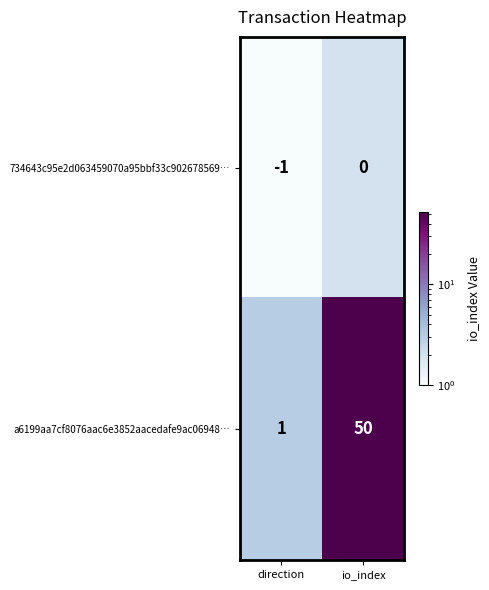

Which category has the lowest value in the 734643c95e2d063459070a95bbf33c902678569… series?

direction